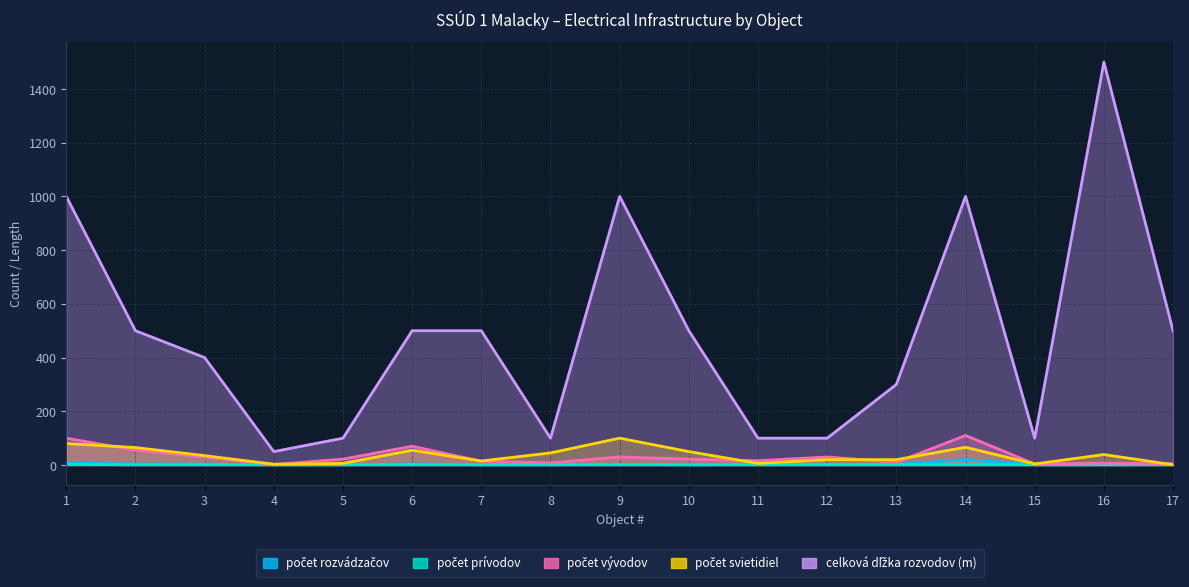

True or false: počet rozvádzačov and celková dľžka rozvodov (m) intersect in this chart.

False